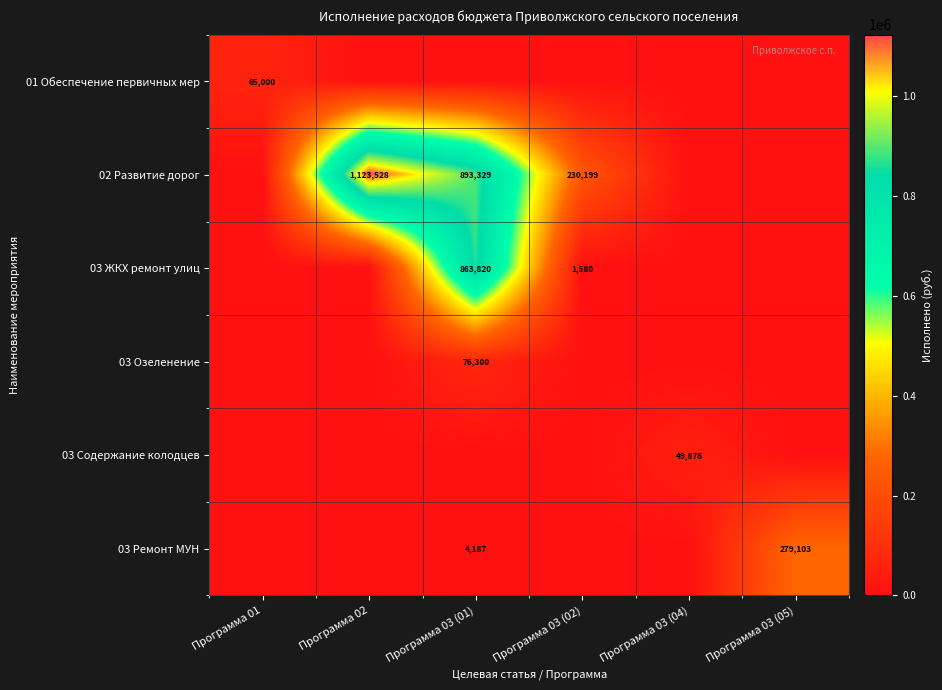

What is the greatest value displayed?

1123527.7